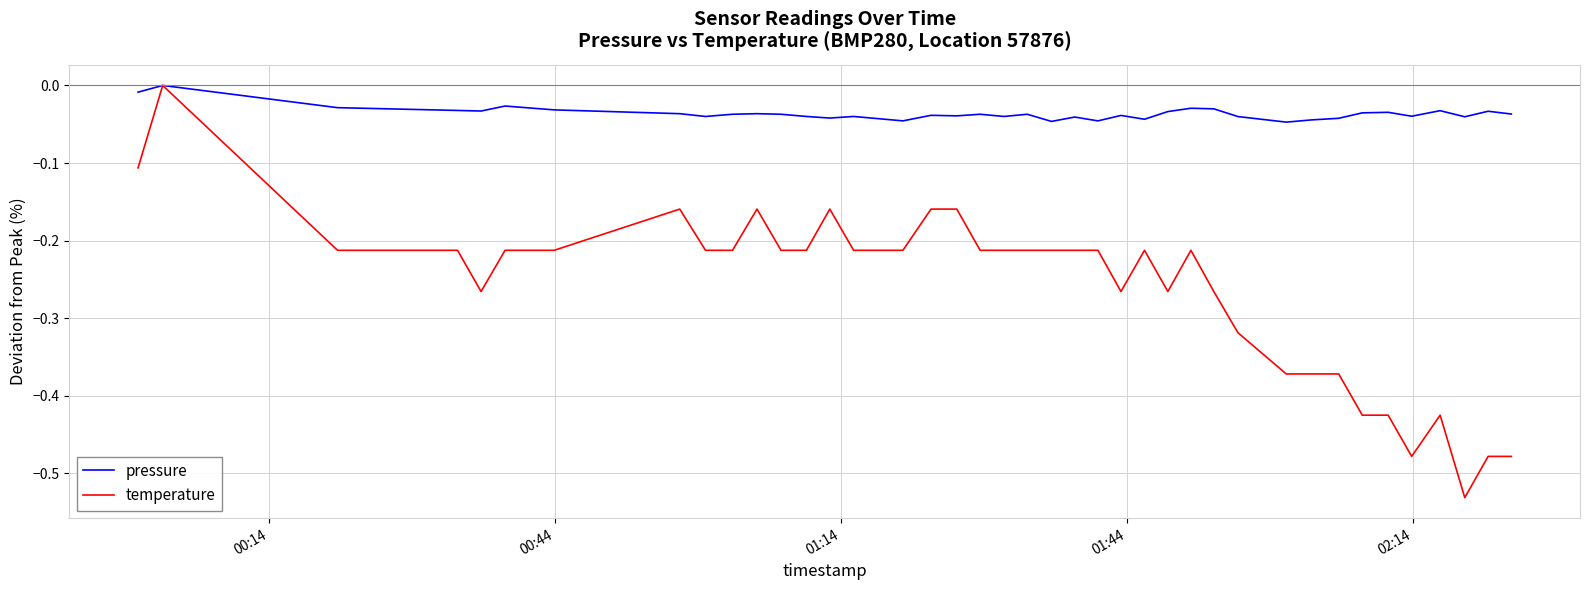

How many values in the temperature series are below 0?

39